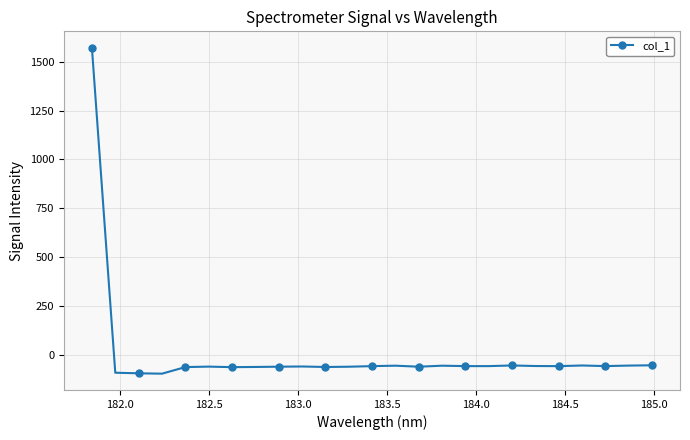

What is the minimum value shown in the chart?

-95.1